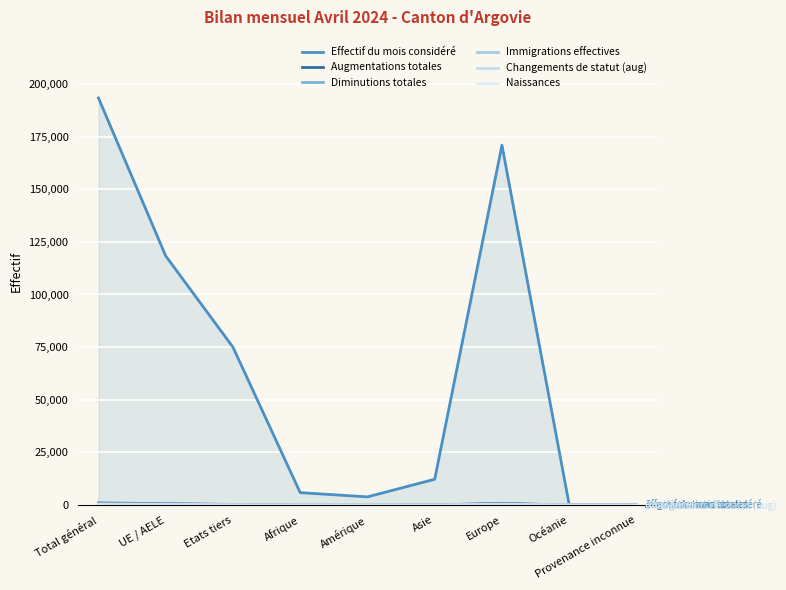

Does the chart display data point markers on the line(s)?

No